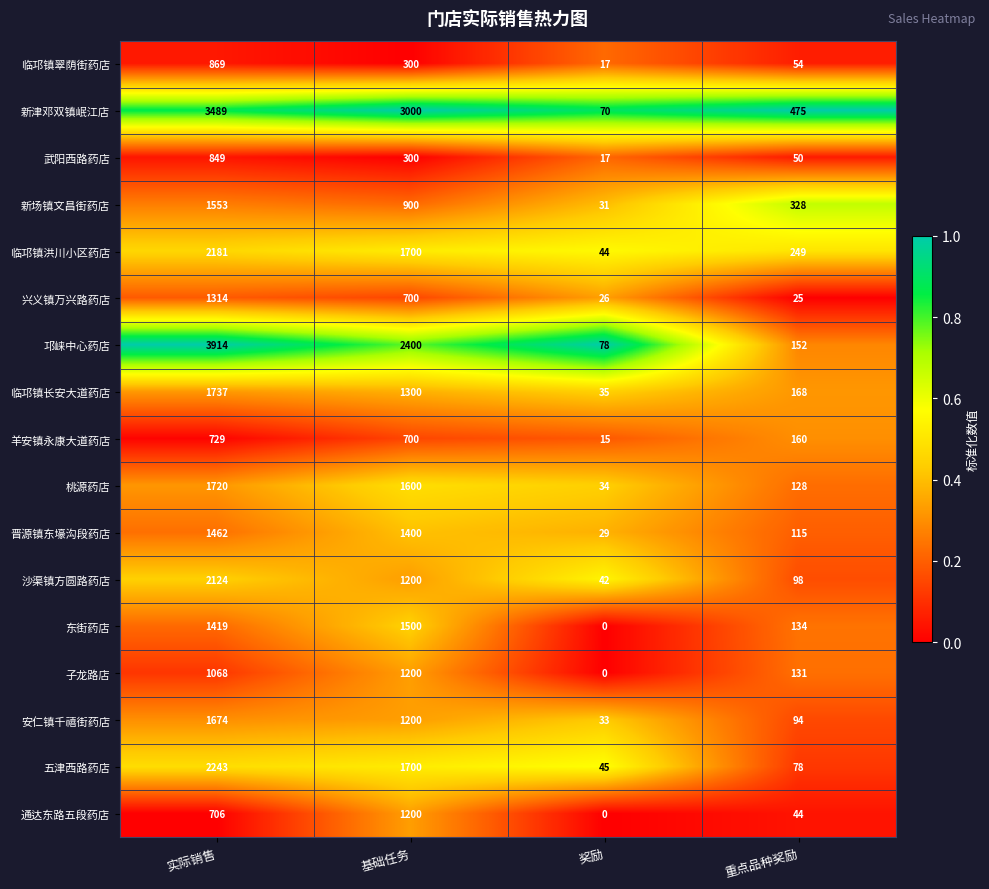

The 五津西路药店 series shows 1700 at 基础任务. True or false?

True